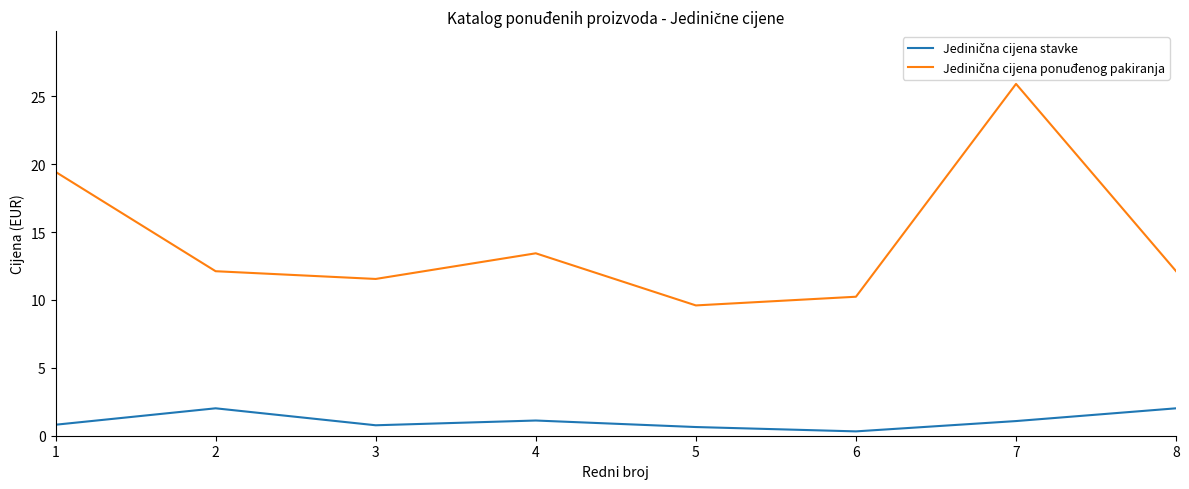

At which category does the chart reach its peak across all series?

7